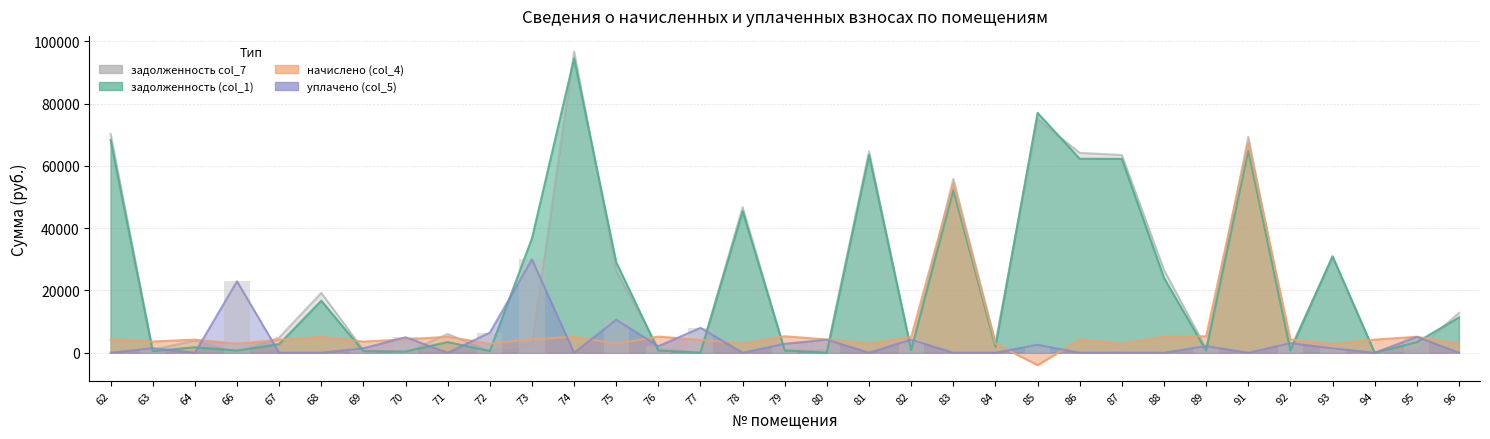

At which category is the sum across all series the highest?

91